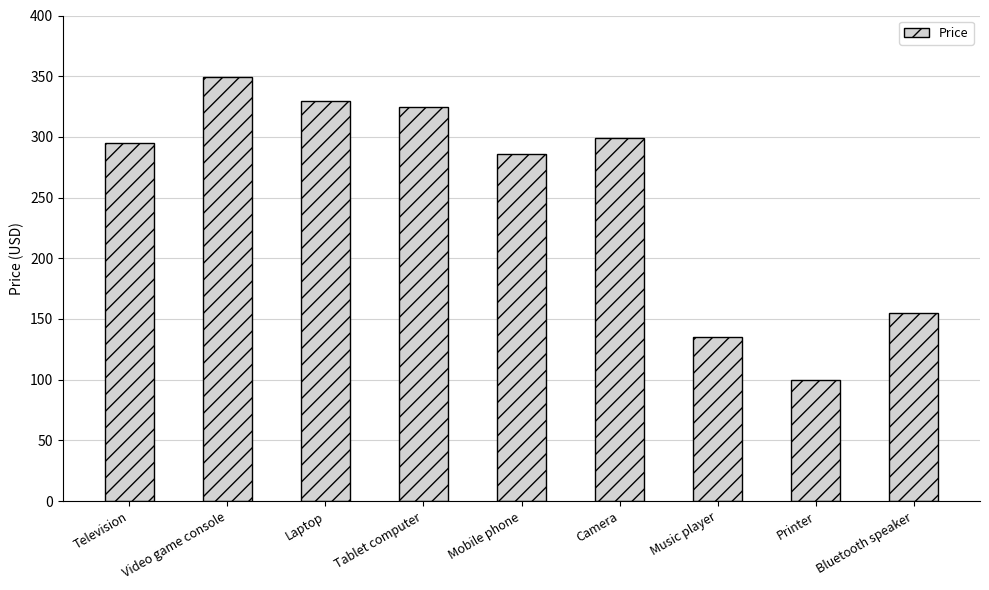

Are the bars horizontal?

No